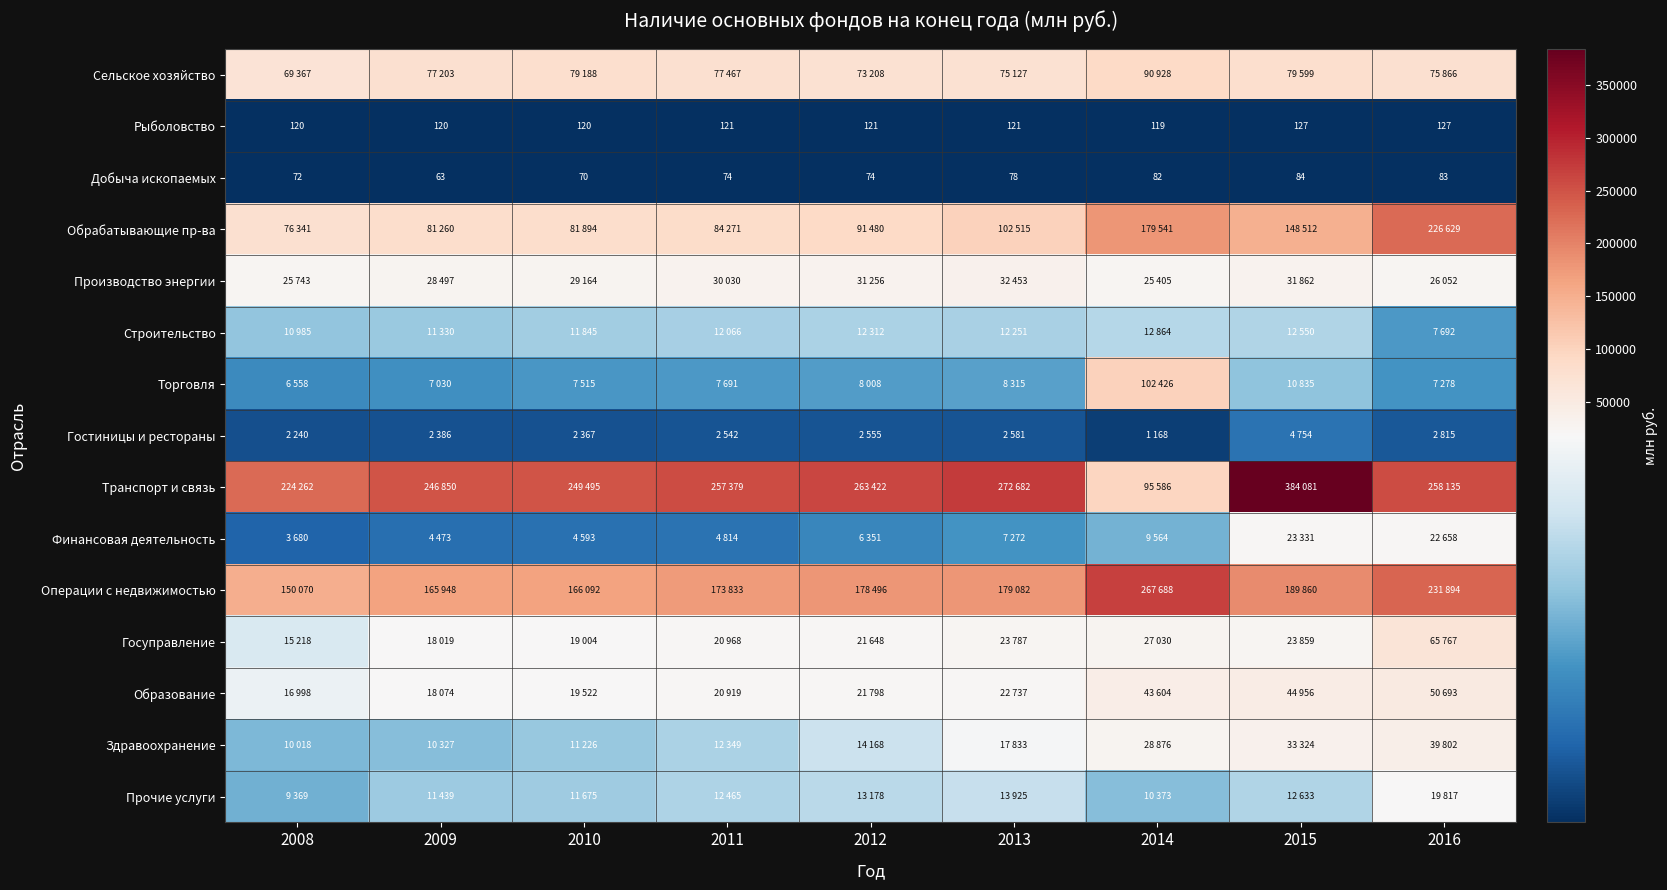

What is the difference between the maximum and minimum values in the Добыча ископаемых series?

21